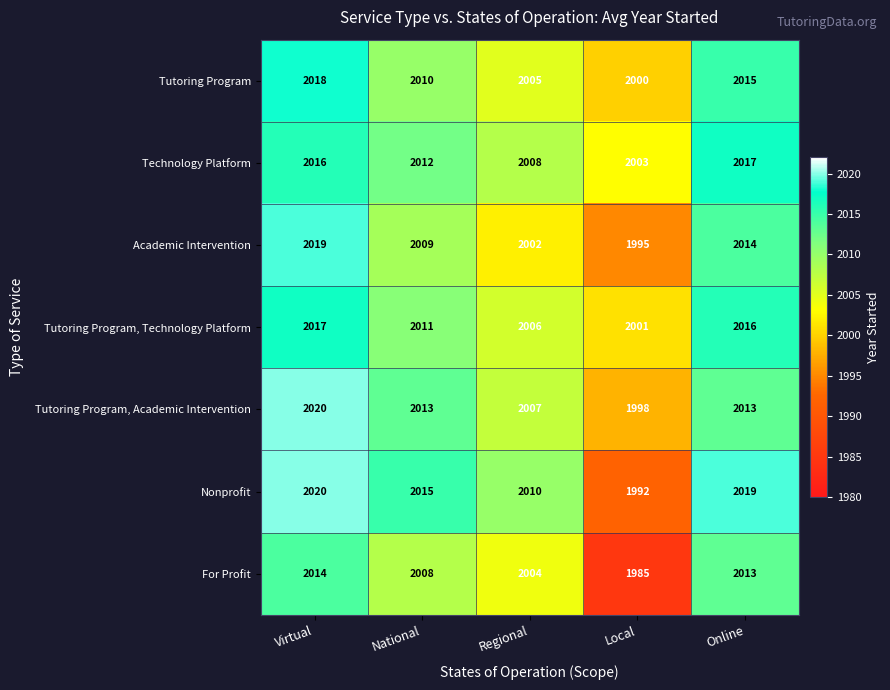

At which label does Tutoring Program, Technology Platform first exceed 2011?

Virtual